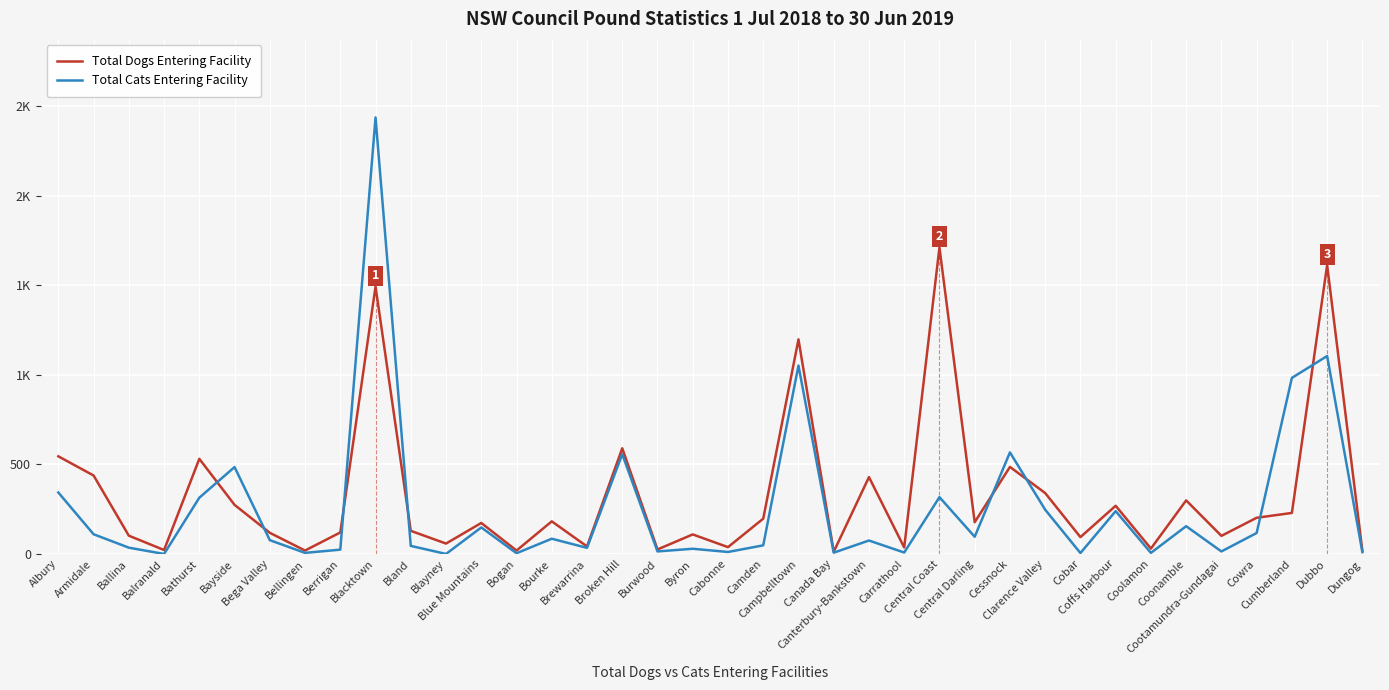

What position from the right is Albury?

38